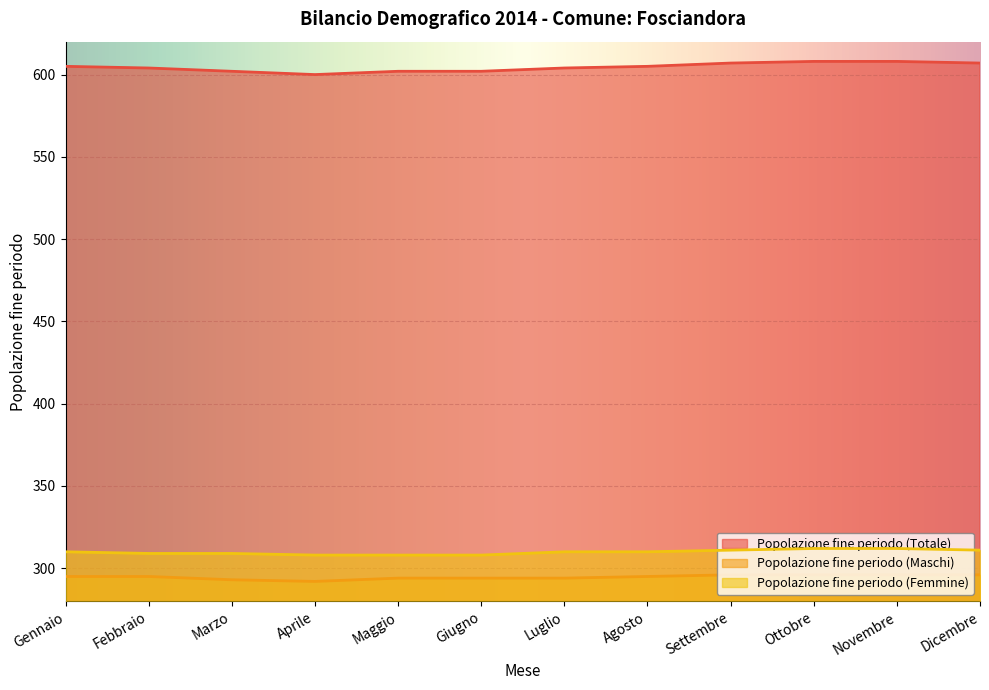

Which category has the highest value in the Popolazione fine periodo (Femmine) series?

Ottobre